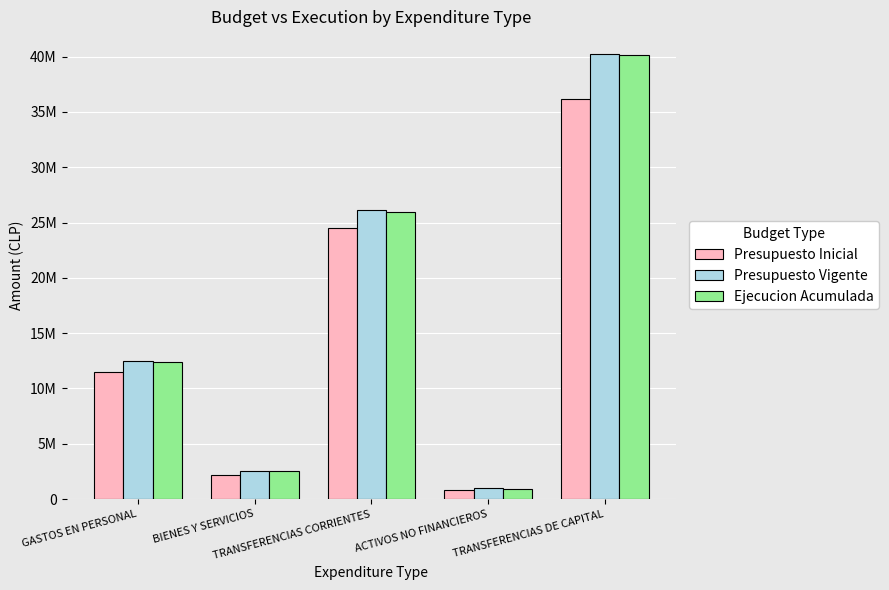

At which label does Ejecucion Acumulada reach its peak?

TRANSFERENCIAS DE CAPITAL